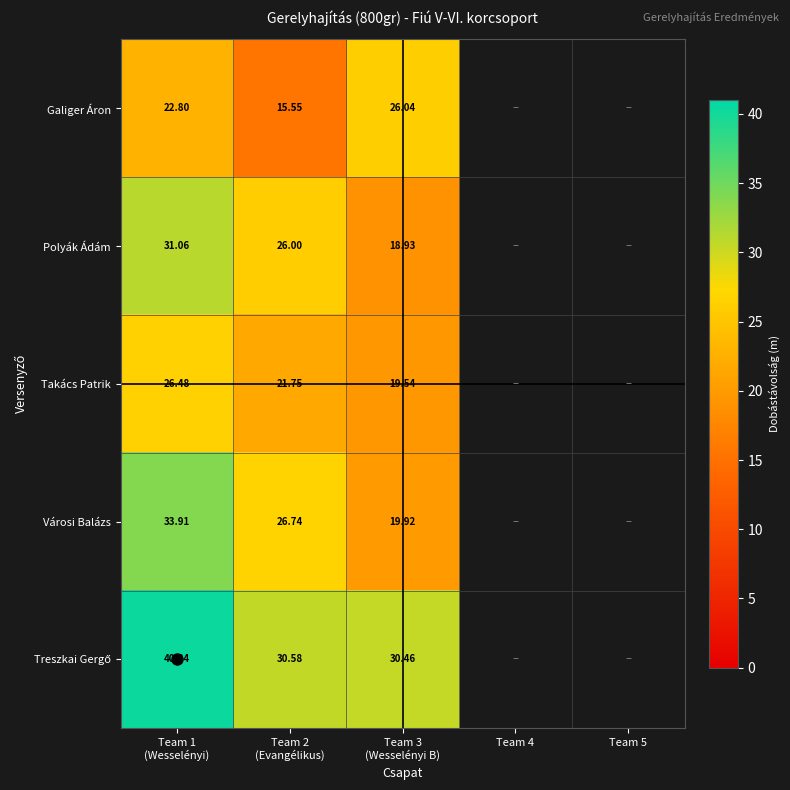

What value does the Városi Balázs series have at Team 2 (Evangélikus)?

26.7